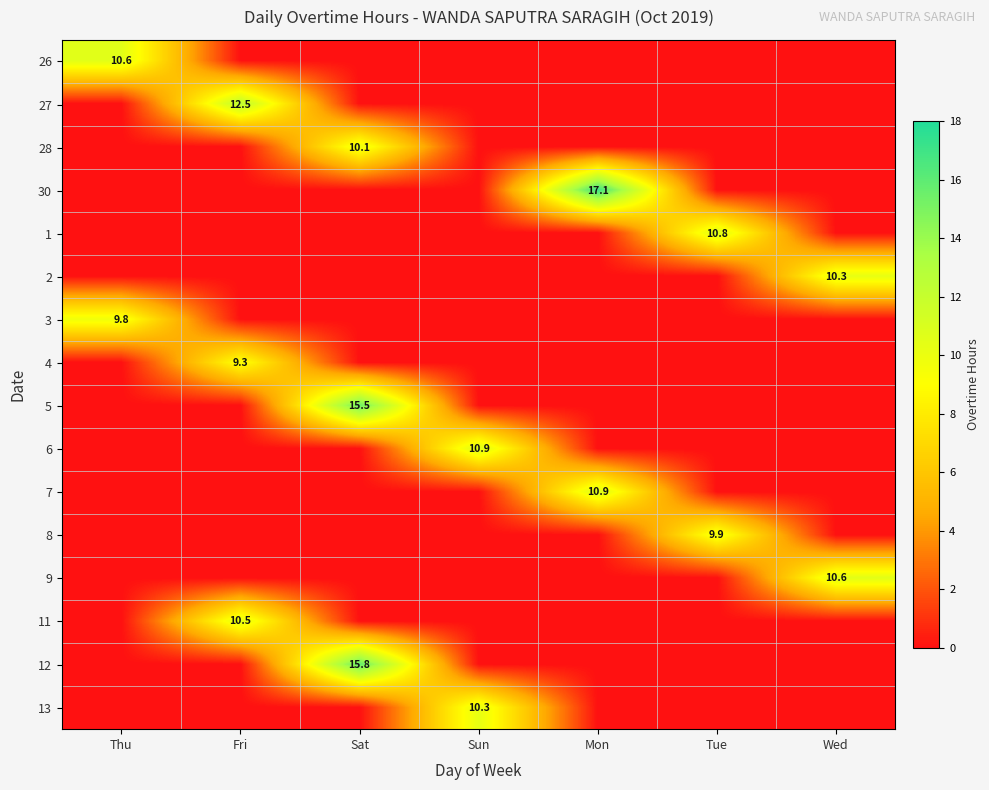

The value of 11 at Fri is 10.5. True or false?

True